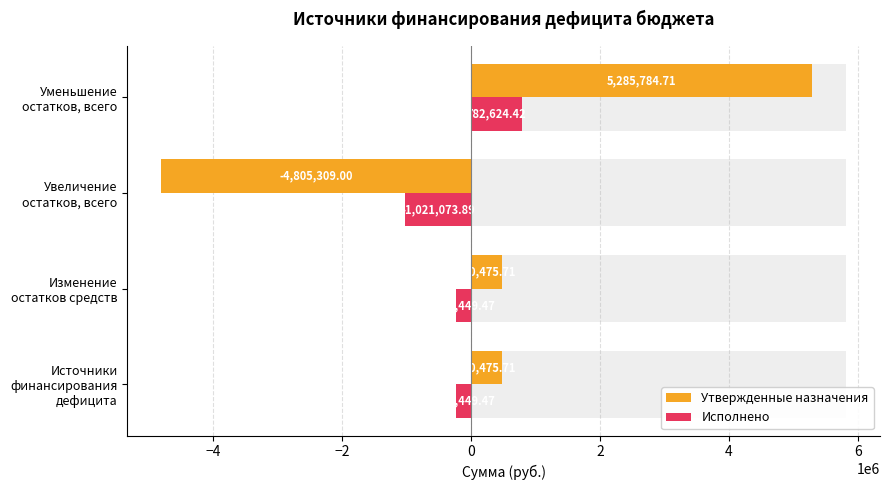

Which series has the largest total across all categories?

Утвержденные назначения